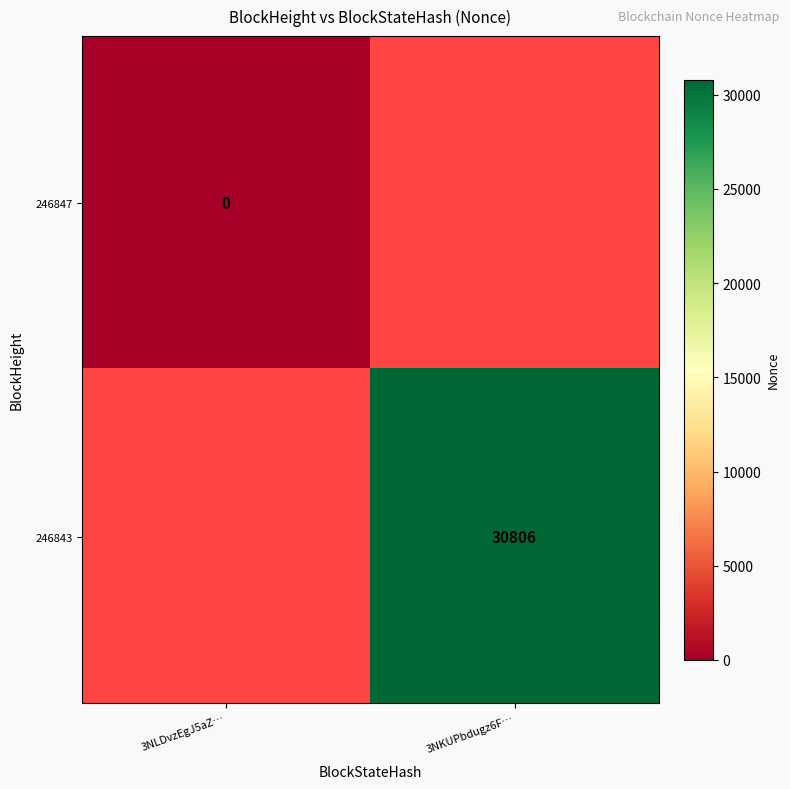

List the labels in order of 246847 value, smallest first.

3NKUPbdugz6F…, 3NLDvzEgJ5aZ…